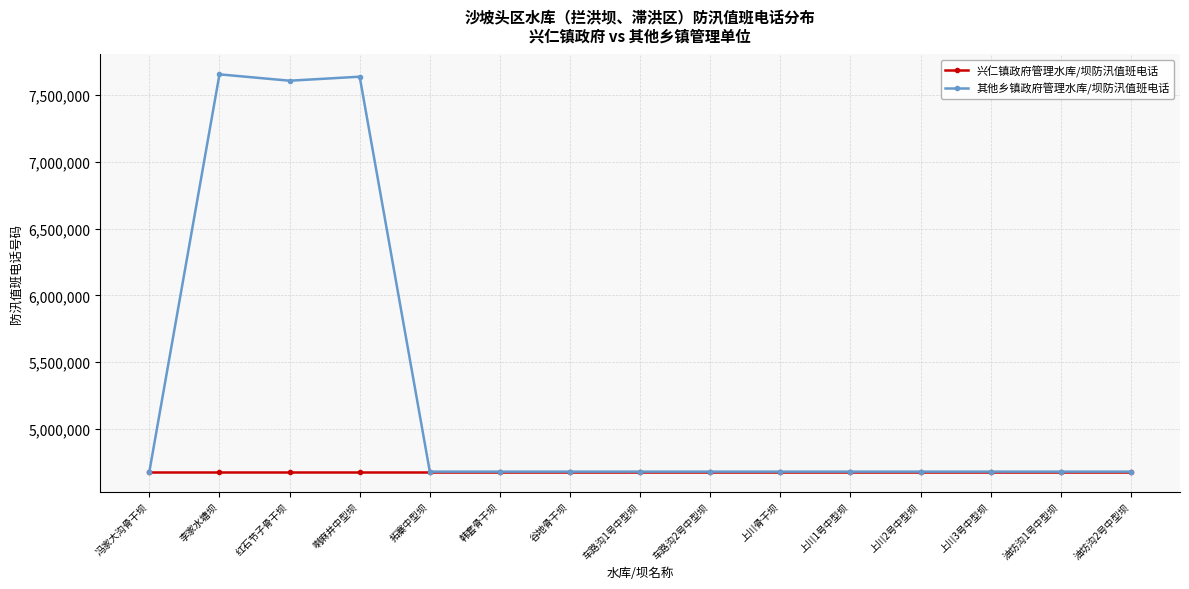

Reading left to right, list all the values displayed in this chart.

兴仁镇政府管理水库/坝防汛值班电话: 冯家大沟骨干坝=4679231	李家水塘坝=4679231	红石节子骨干坝=4679231	喇麻井中型坝=4679231	拓寨中型坝=4679231	韩套骨干坝=4679231	谷地骨干坝=4679231	车路沟1号中型坝=4679231	车路沟2号中型坝=4679231	上川骨干坝=4679231	上川1号中型坝=4679231	上川2号中型坝=4679231	上川3号中型坝=4679231	油坊沟1号中型坝=4679231	油坊沟2号中型坝=4679231
其他乡镇政府管理水库/坝防汛值班电话: 冯家大沟骨干坝=4679231	李家水塘坝=7656777	红石节子骨干坝=7609120	喇麻井中型坝=7639207	拓寨中型坝=4679231	韩套骨干坝=4679231	谷地骨干坝=4679231	车路沟1号中型坝=4679231	车路沟2号中型坝=4679231	上川骨干坝=4679231	上川1号中型坝=4679231	上川2号中型坝=4679231	上川3号中型坝=4679231	油坊沟1号中型坝=4679231	油坊沟2号中型坝=4679231